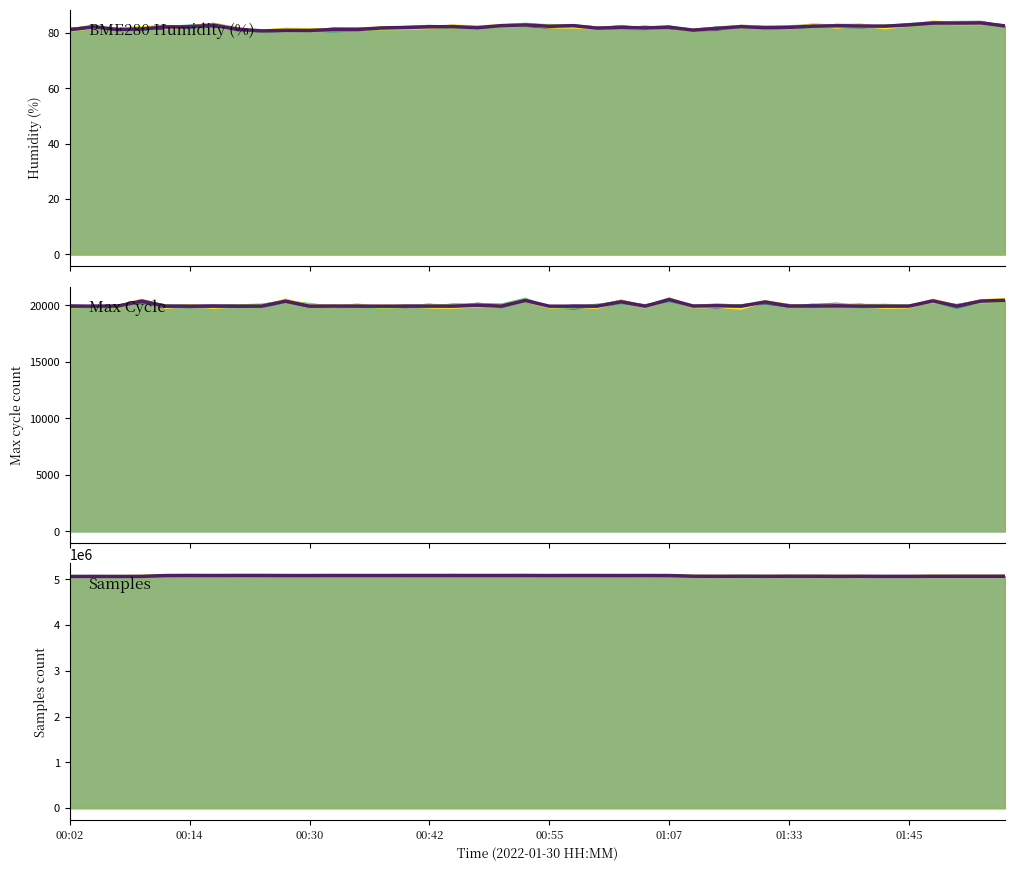

What position from the right is 00:47?

23